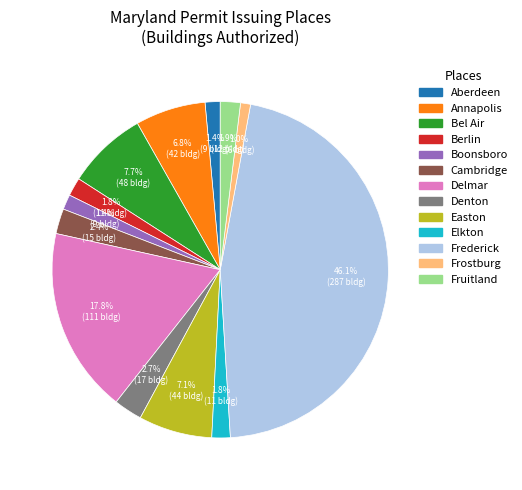

Is there a majority slice in this chart?

No